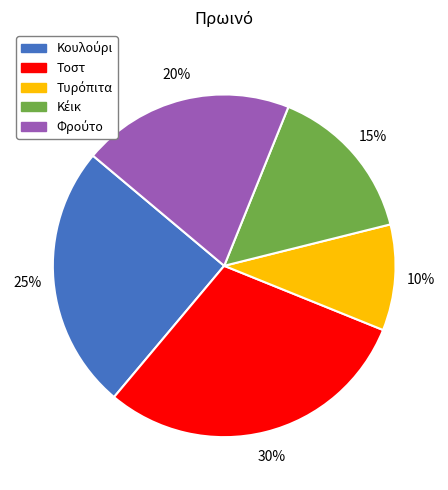

True or false: Τοστ accounts for 30% of the total.

True